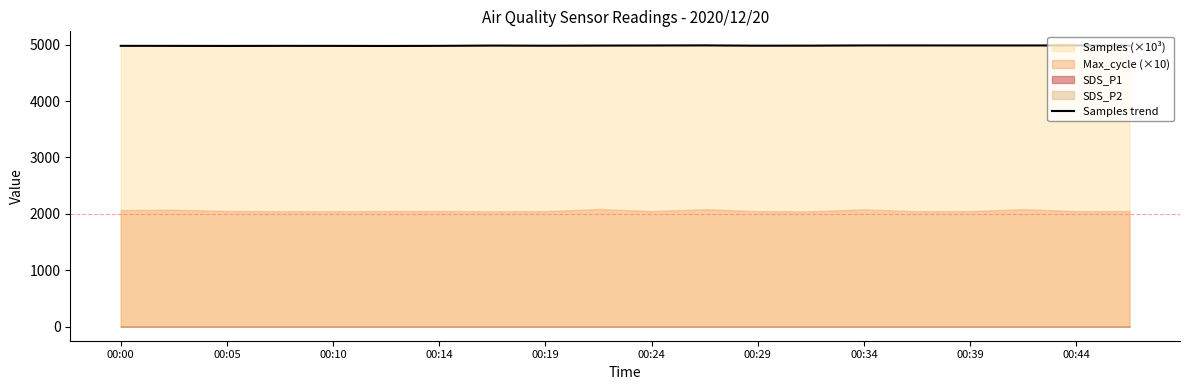

The value at 00:34 is 4986.3. True or false?

True